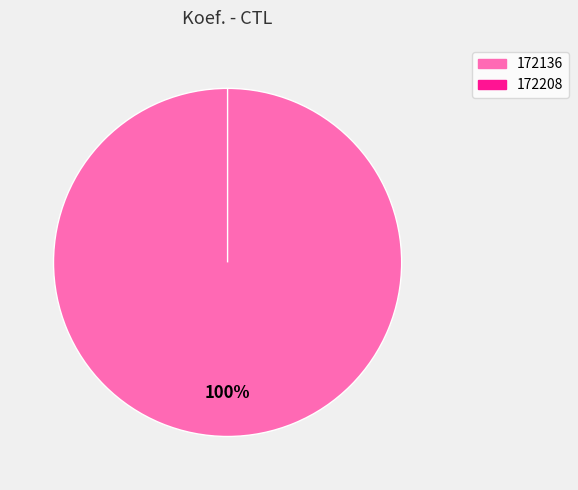

Rank the categories by value from lowest to highest.

172208, 172136